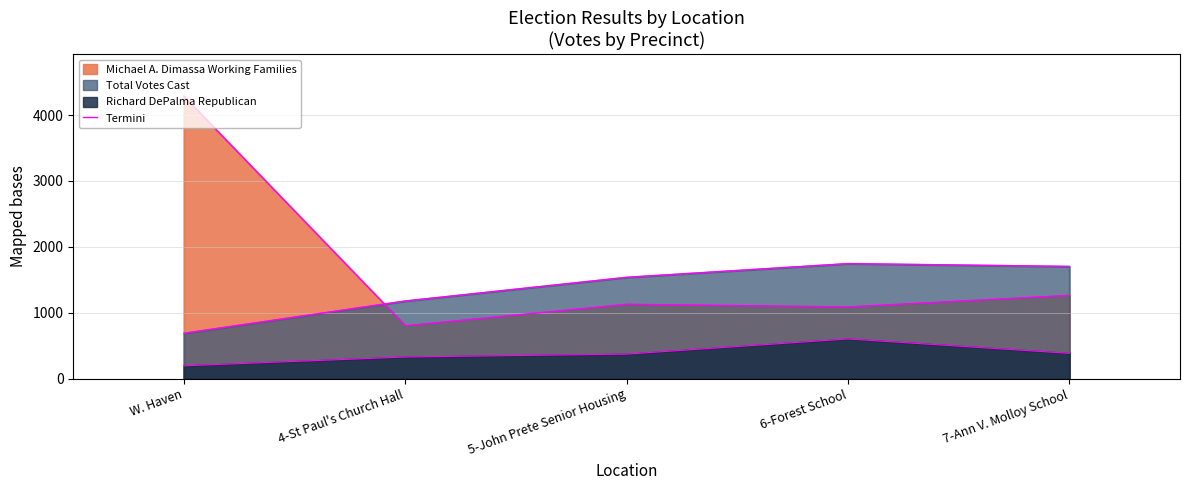

What is the label of the 1st point from the right?

7-Ann V. Molloy School